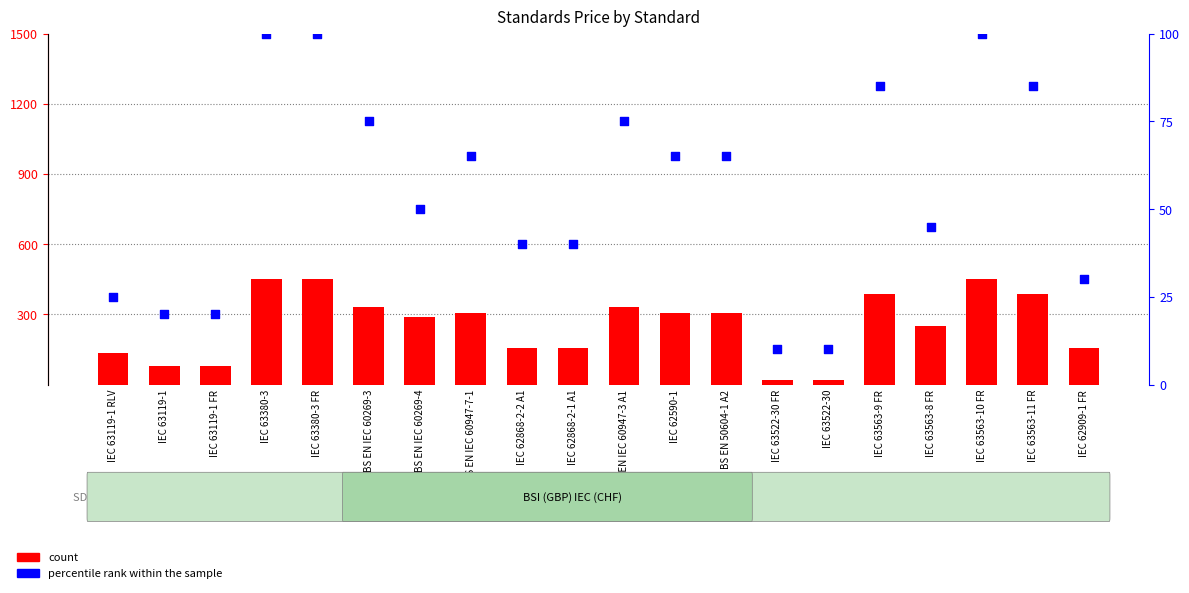

At how many categories does at least one series exceed 121?

16